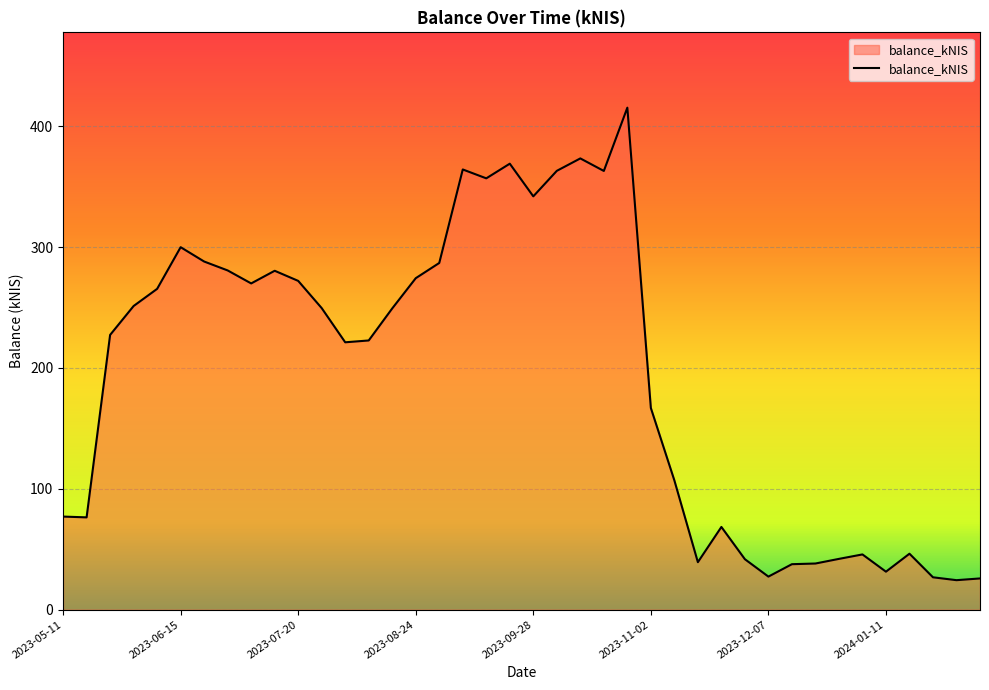

What is the smallest value displayed?

24.4